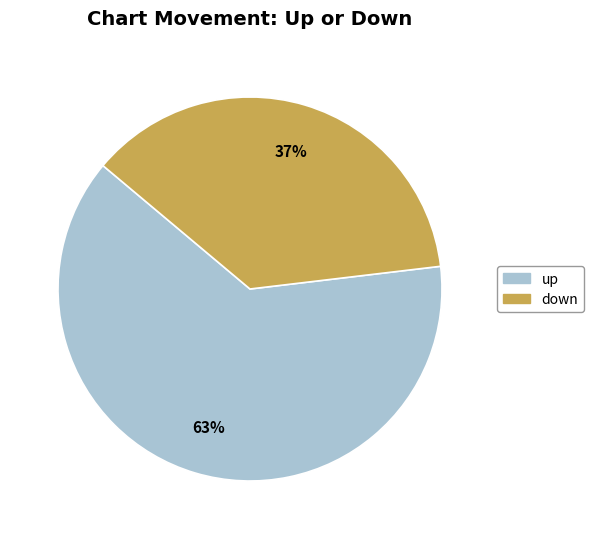

Count the number of slices in the pie.

2